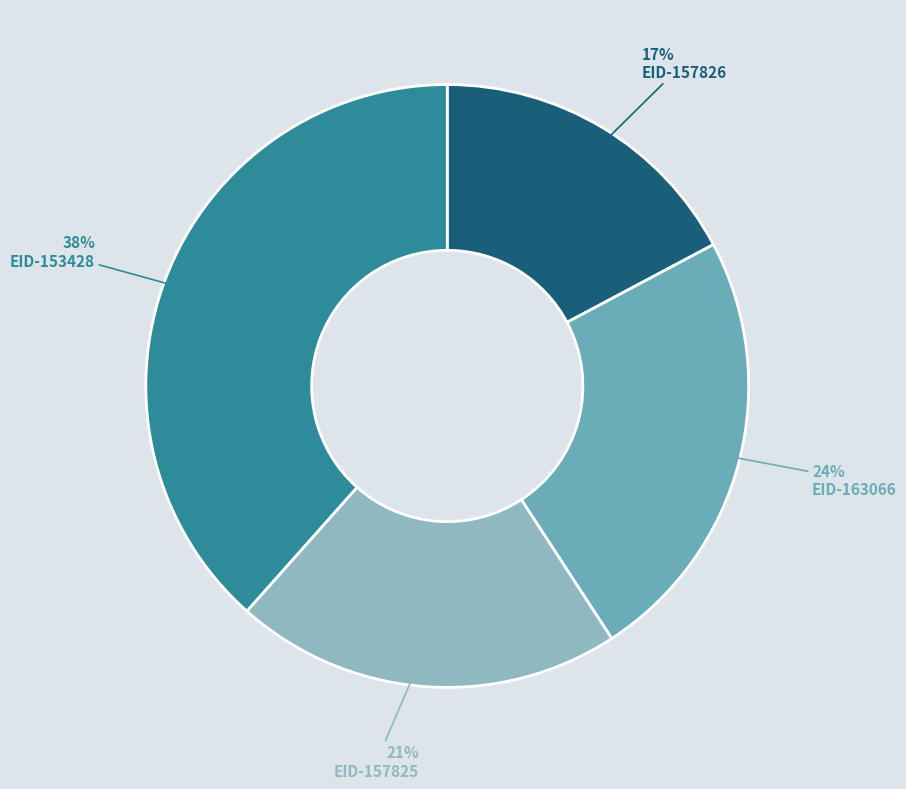

To the nearest percent, what is the difference between the largest and smallest slice percentages?

21%